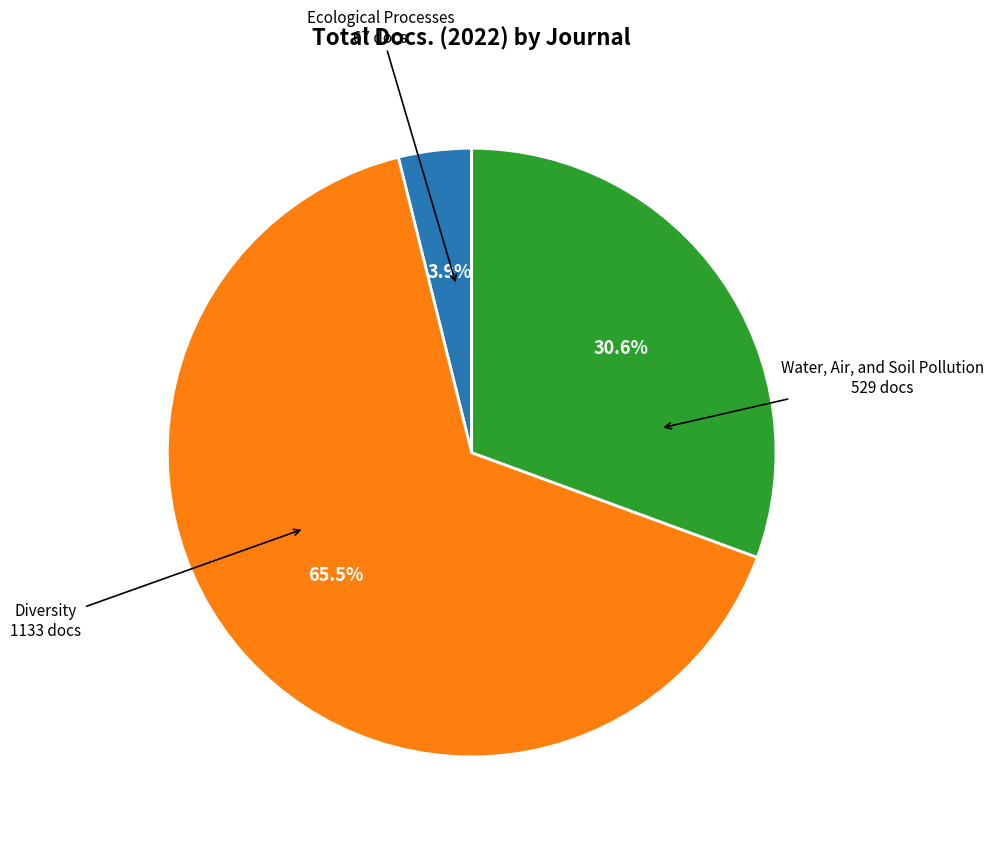

How many segments does this pie chart have?

3